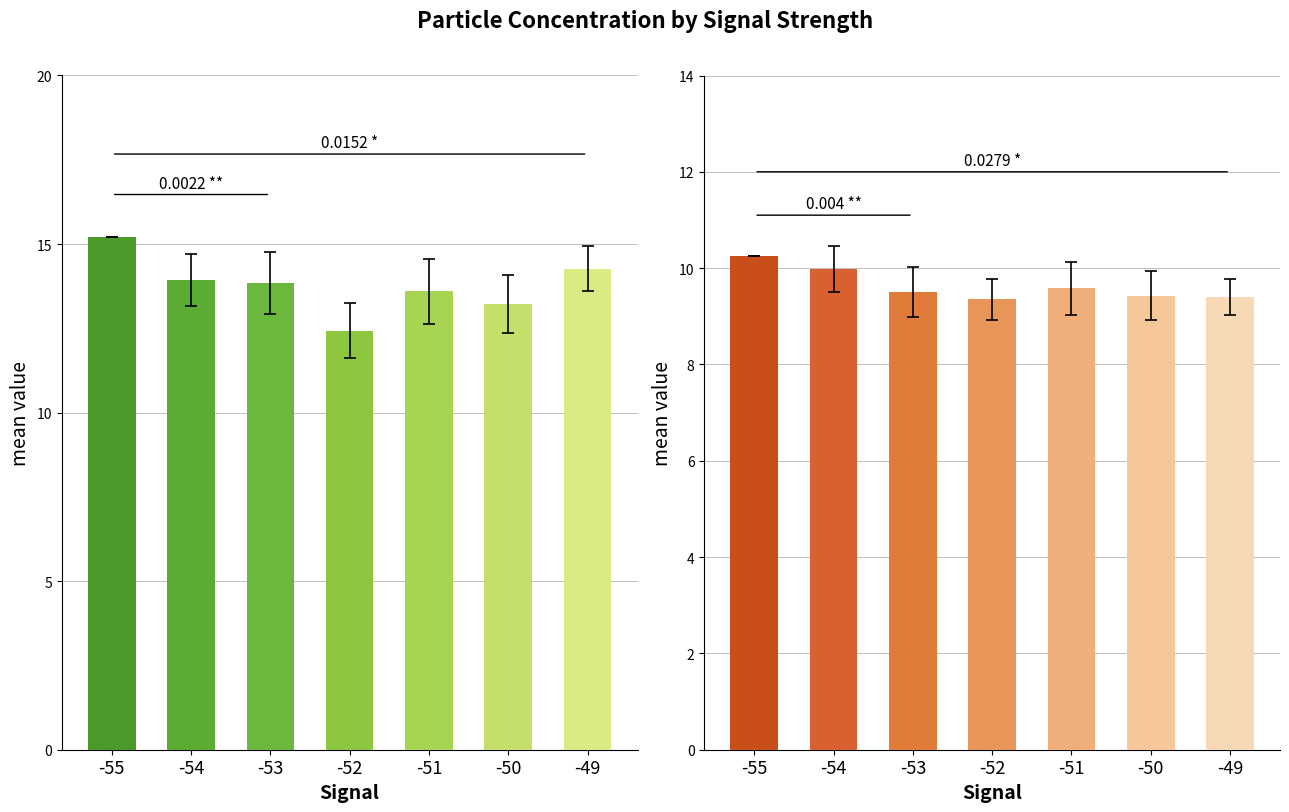

Rank the series by their maximum value, from highest to lowest.

SDS_P1, SDS_P2